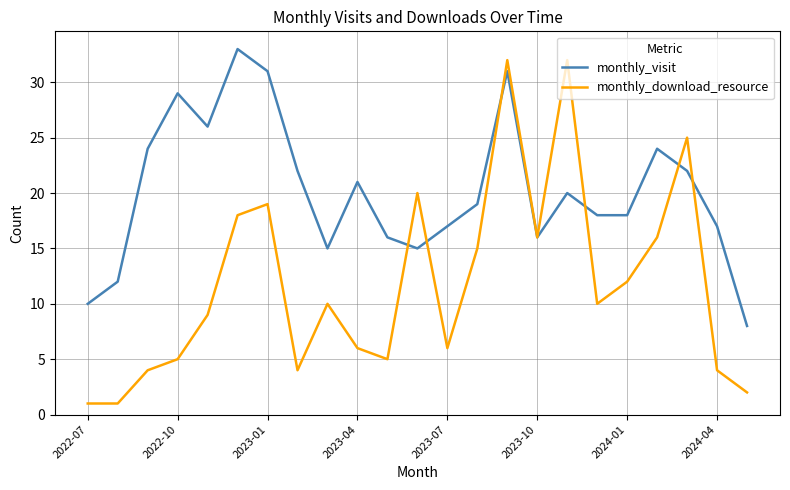

Which series has the largest range (max minus min)?

monthly_download_resource